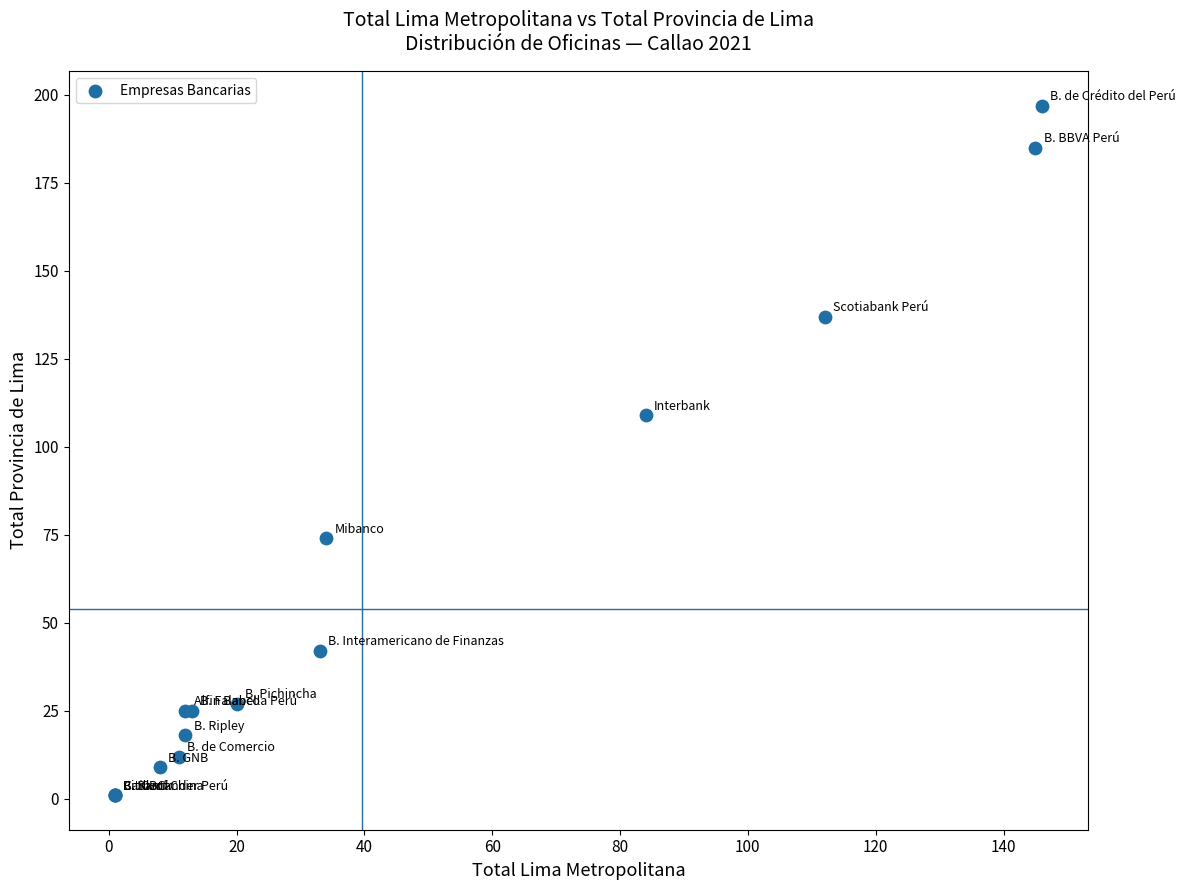

What Y value in the scatter plot is closest to 99?

109